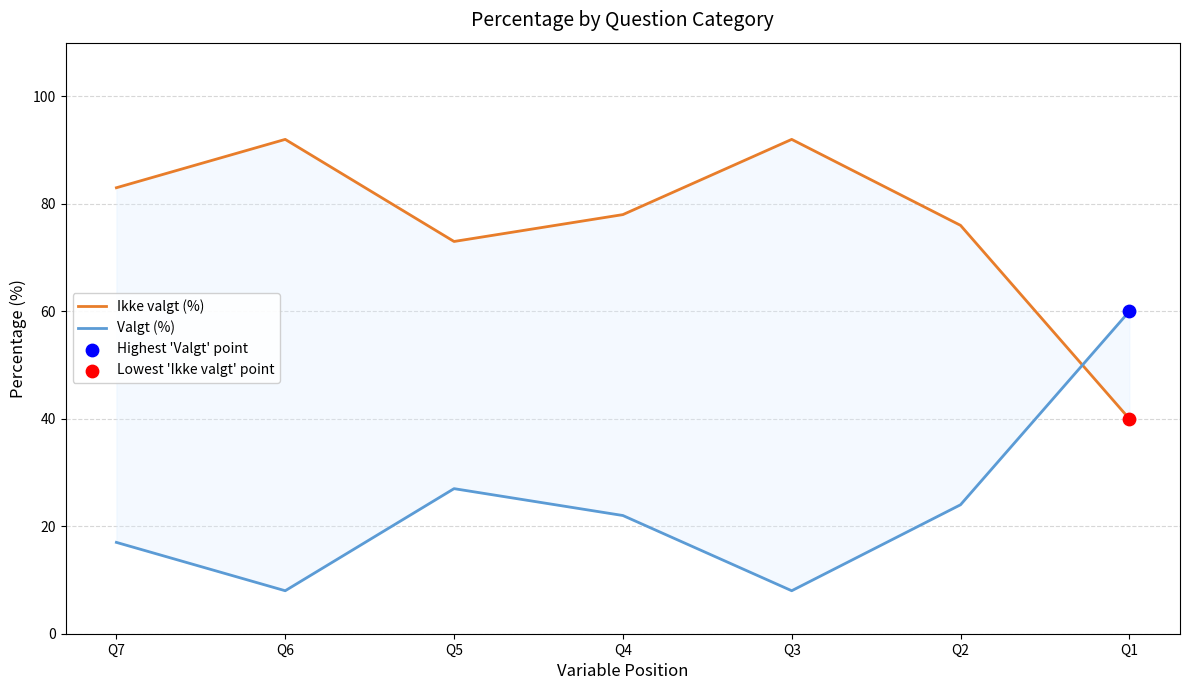

At which category is the sum across all series the highest?

Q7